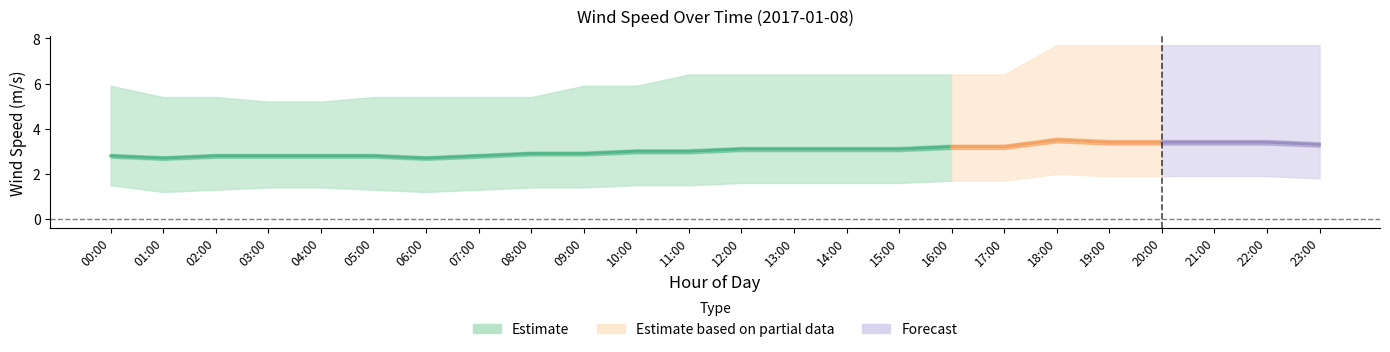

True or false: wind_spd_avg has a value of 0.7 at 05:00.

False